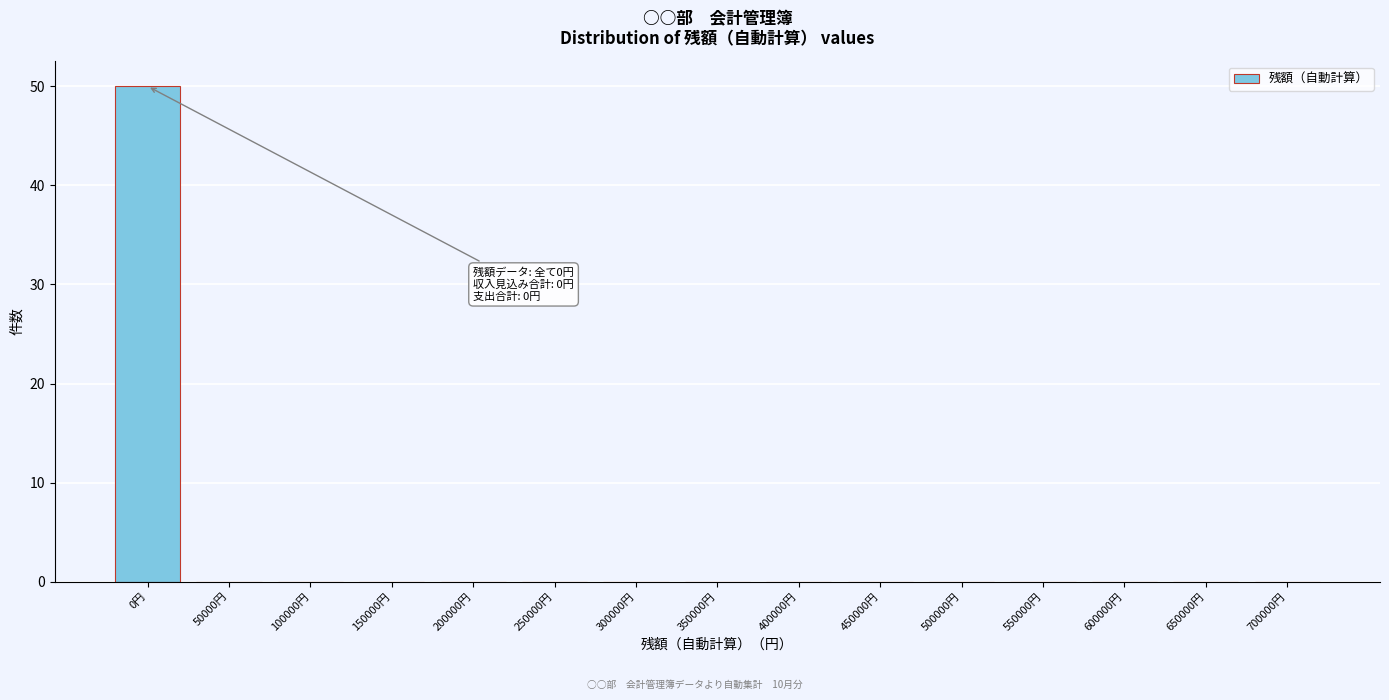

Reading left to right, extract all data points from this chart.

0円=50	50000円=0	100000円=0	150000円=0	200000円=0	250000円=0	300000円=0	350000円=0	400000円=0	450000円=0	500000円=0	550000円=0	600000円=0	650000円=0	700000円=0